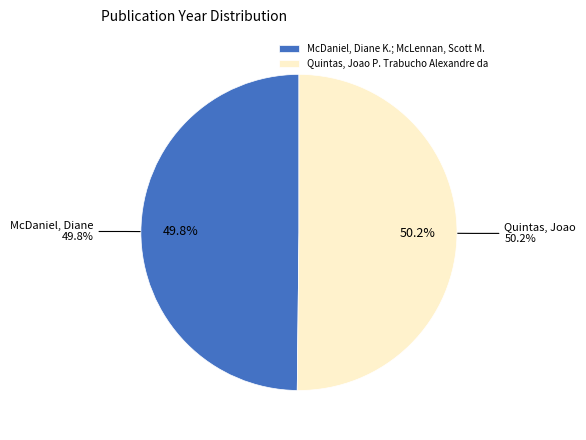

To the nearest percent, what portion does Quintas, Joao P. Trabucho Alexandre da represent?

50%